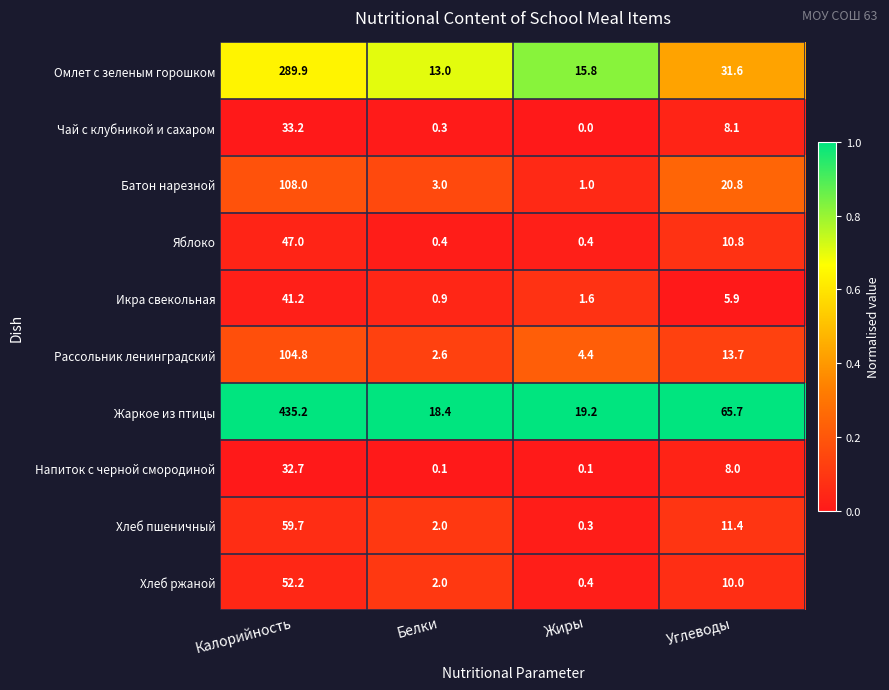

Is the value of Рассольник ленинградский at Белки greater than the value of Омлет с зеленым горошком at Белки?

No